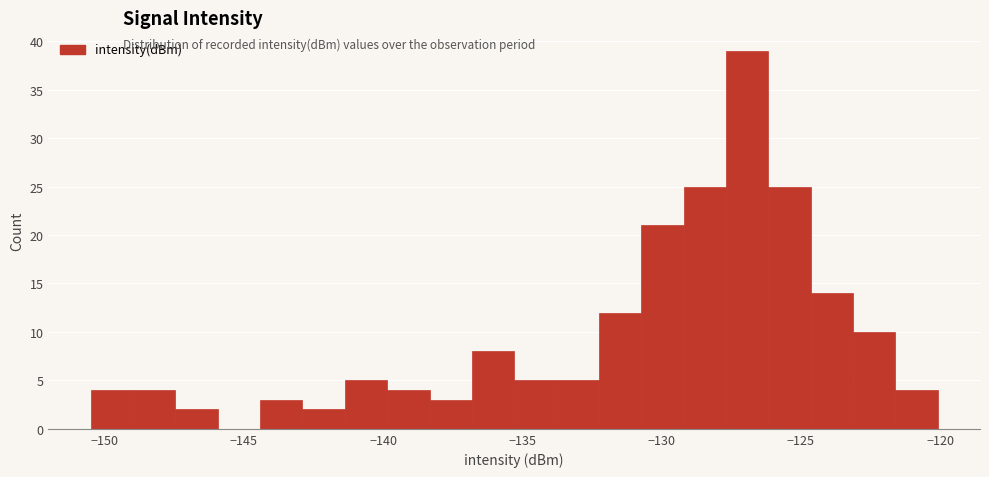

Around what value on the x-axis is the tallest bar? Give the approximate position of its centre, as read against the axis.

-127.0